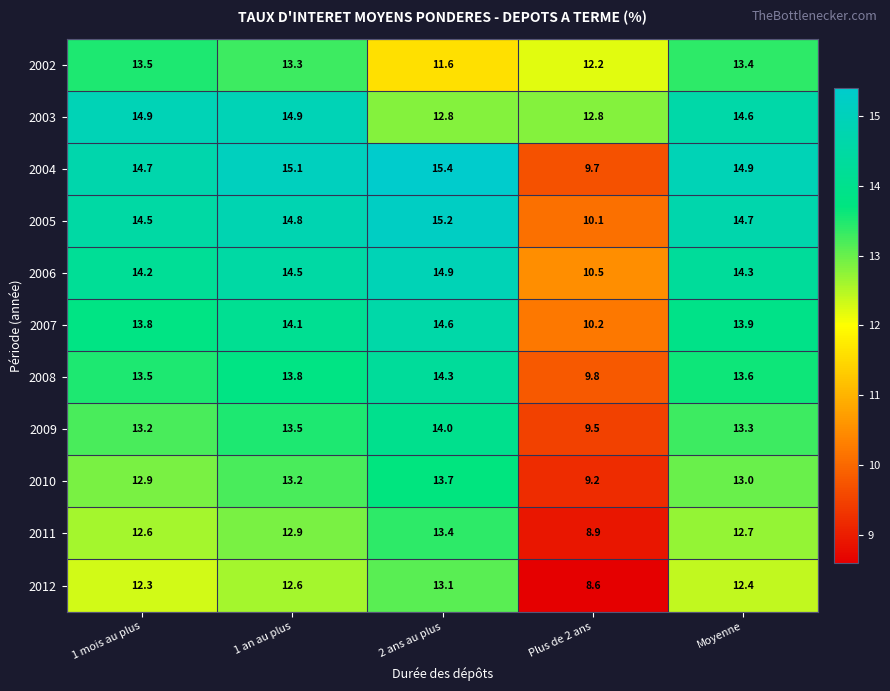

The 2008 series shows 9.8 at Plus de 2 ans. True or false?

True